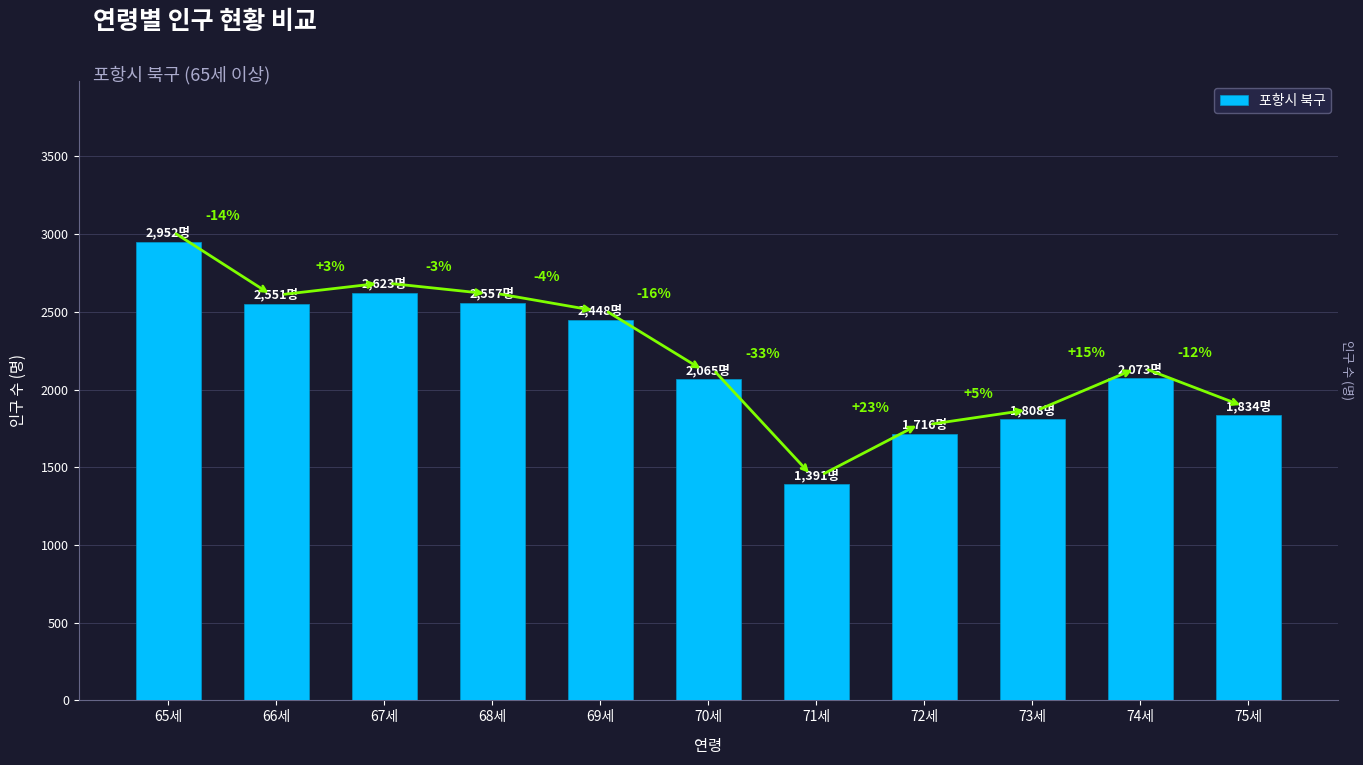

List the labels in order of value, smallest first.

71세, 72세, 73세, 75세, 70세, 74세, 69세, 66세, 68세, 67세, 65세